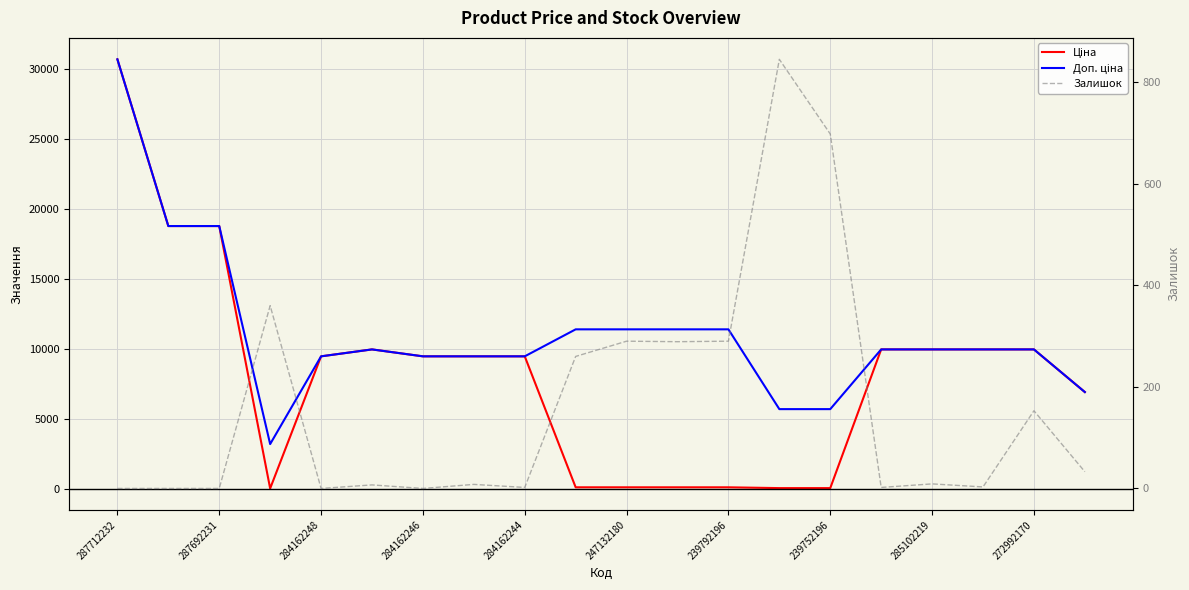

The value of Залишок at 239752196 is 223.4. True or false?

False